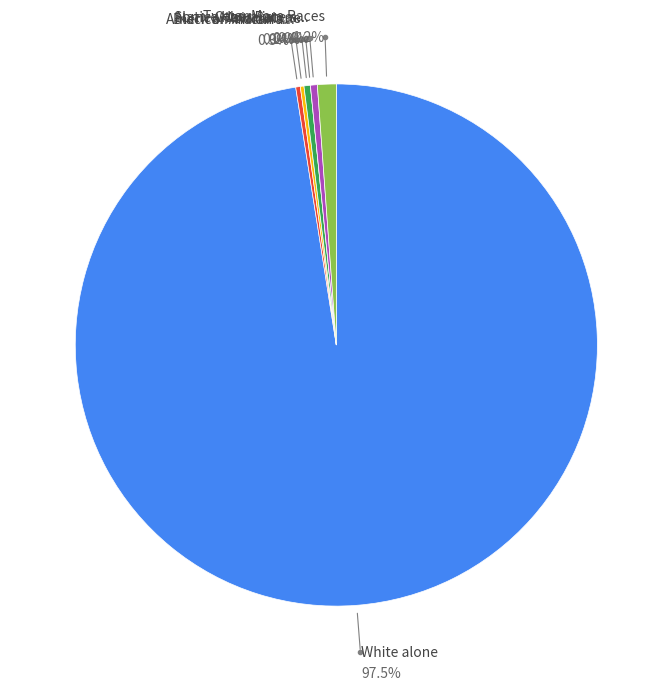

How many segments does this pie chart have?

7